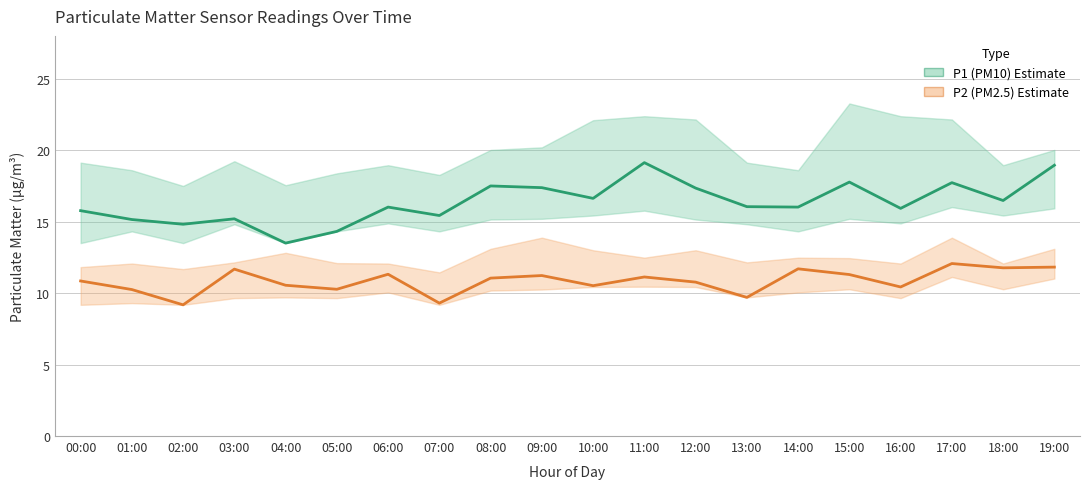

What is the difference between the highest and lowest values at 04:00?

2.9